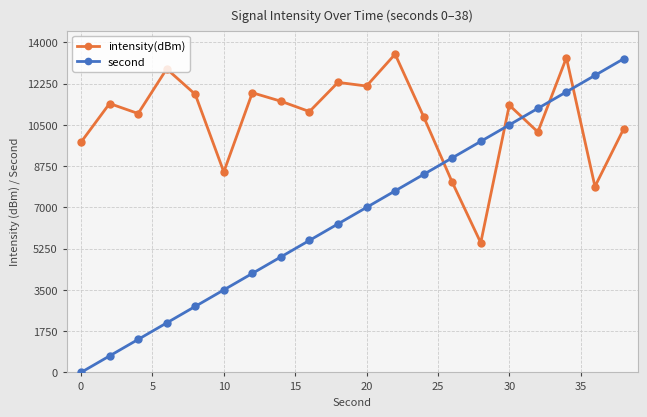

Rank the series by their average value, from lowest to highest.

second, intensity(dBm)